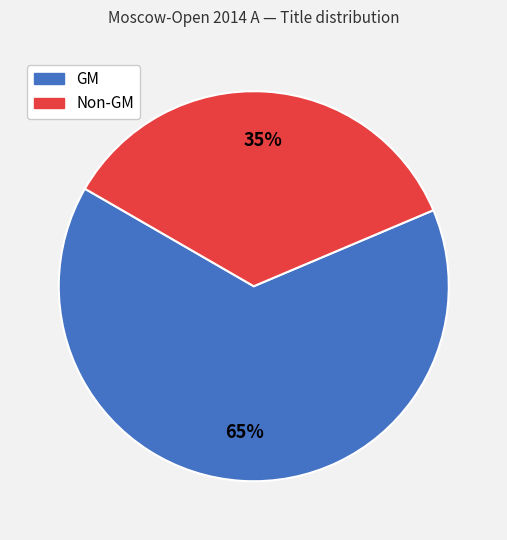

Is there any slice that represents more than half of the pie?

Yes